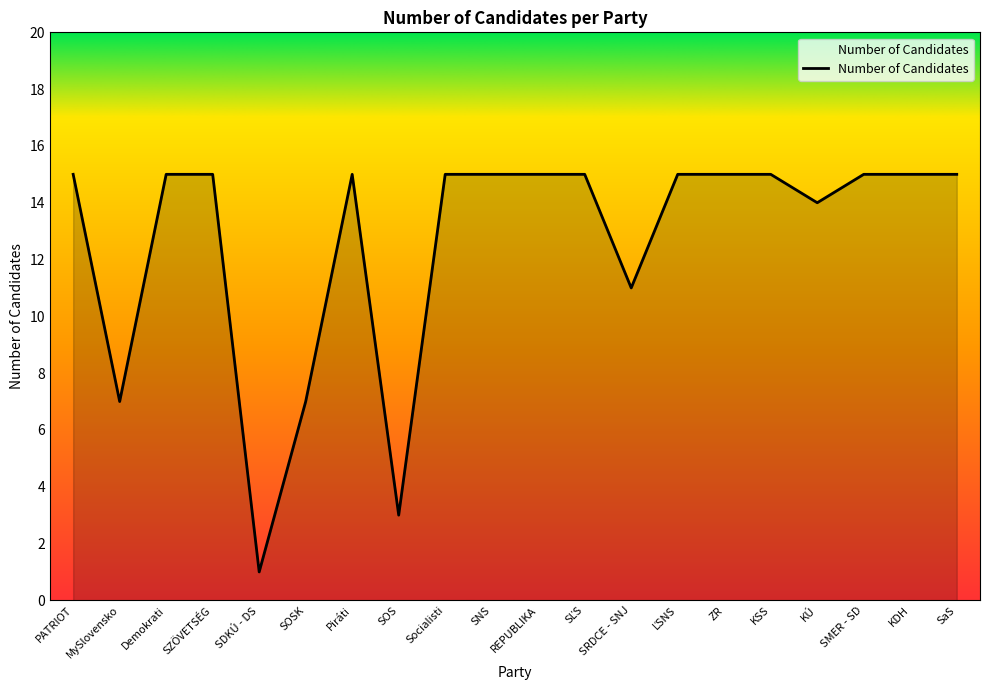

What is the greatest value displayed?

15